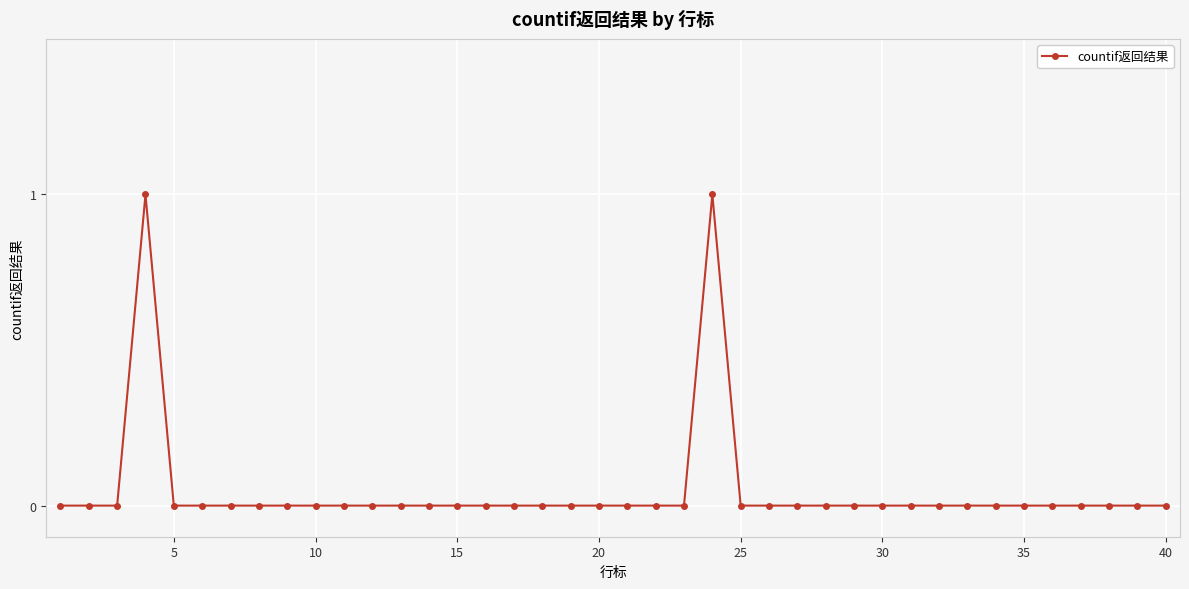

True or false: there are more than 0 points higher than both neighbors.

True